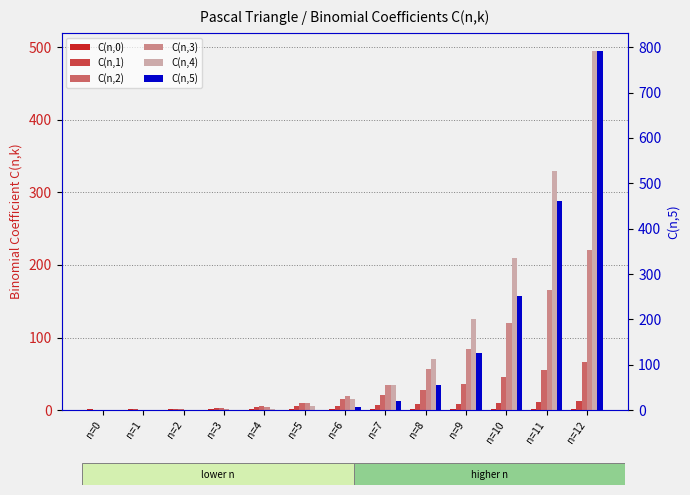

What are all the series names shown in the legend?

C(n,0), C(n,1), C(n,2), C(n,3), C(n,4), C(n,5)